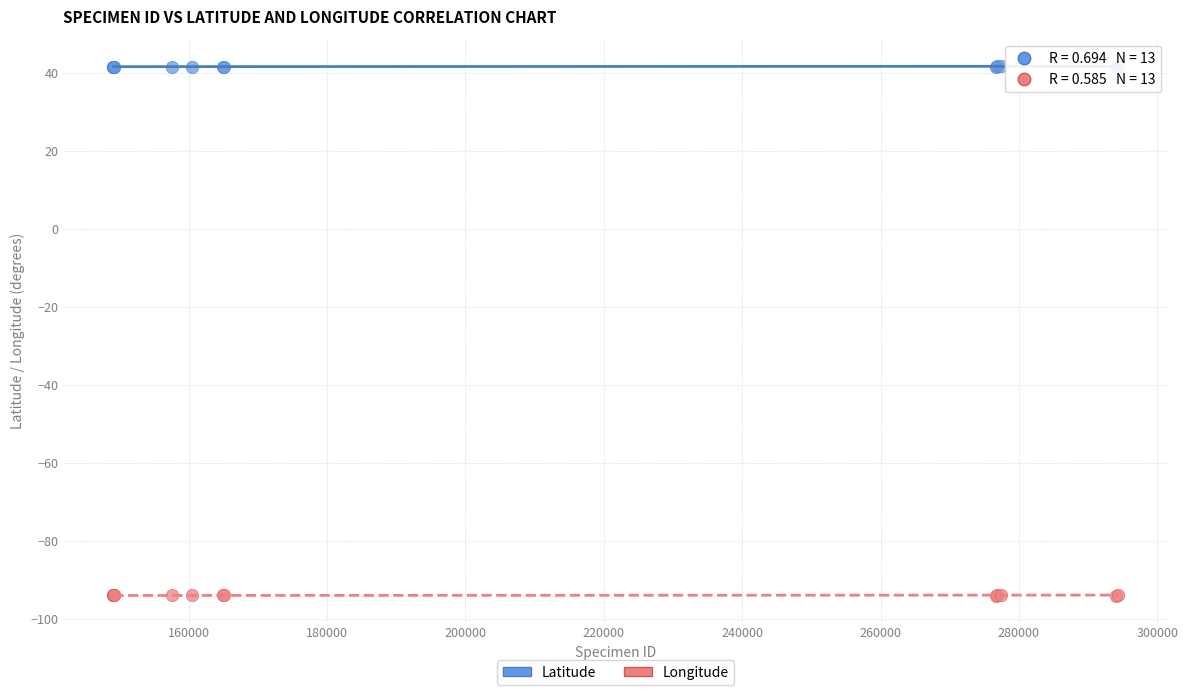

Which series contains the lowest Y value?

Longitude